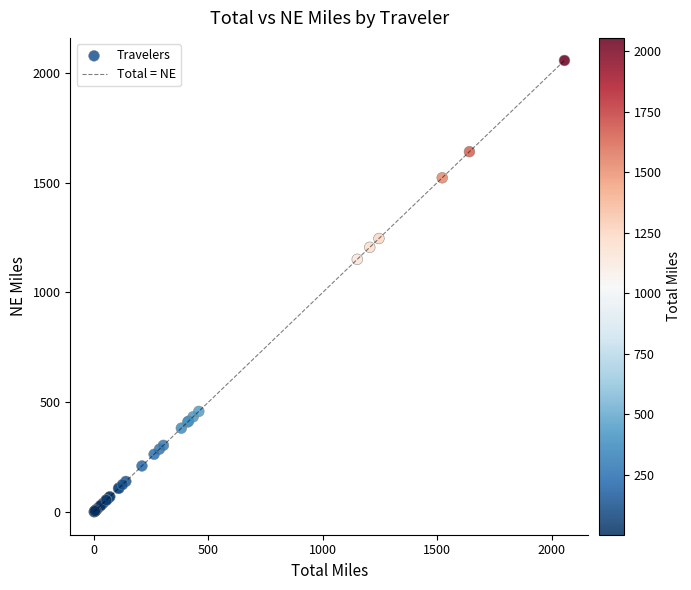

What Y value in the scatter plot is closest to 1028?

1150.7